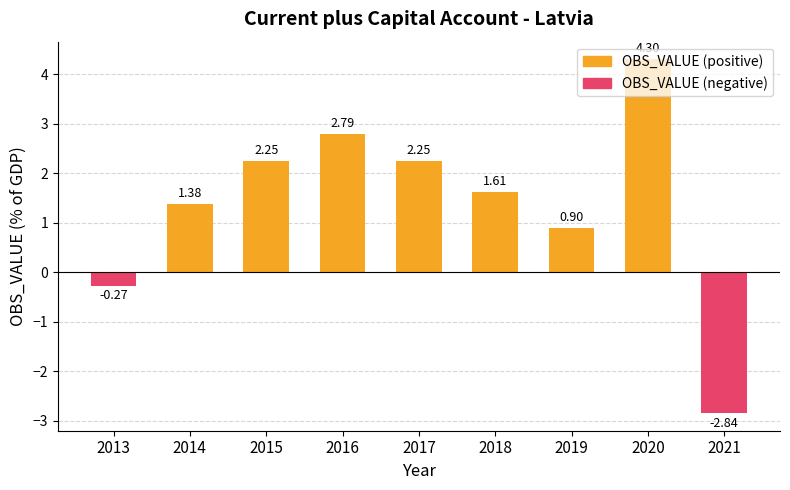

Does the chart contain any negative values?

Yes